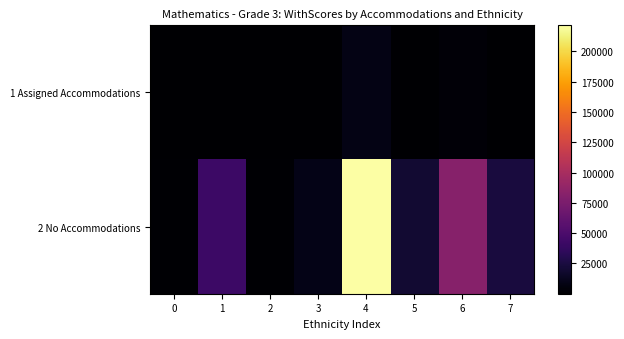

Reading left to right, extract all data points from this chart.

1 Assigned Accommodations: 0=117	1=468	2=46	3=154	4=8504	5=903	6=2959	7=759
2 No Accommodations: 0=1692	1=42337	2=1612	3=8855	4=221527	5=19813	6=81698	7=23875